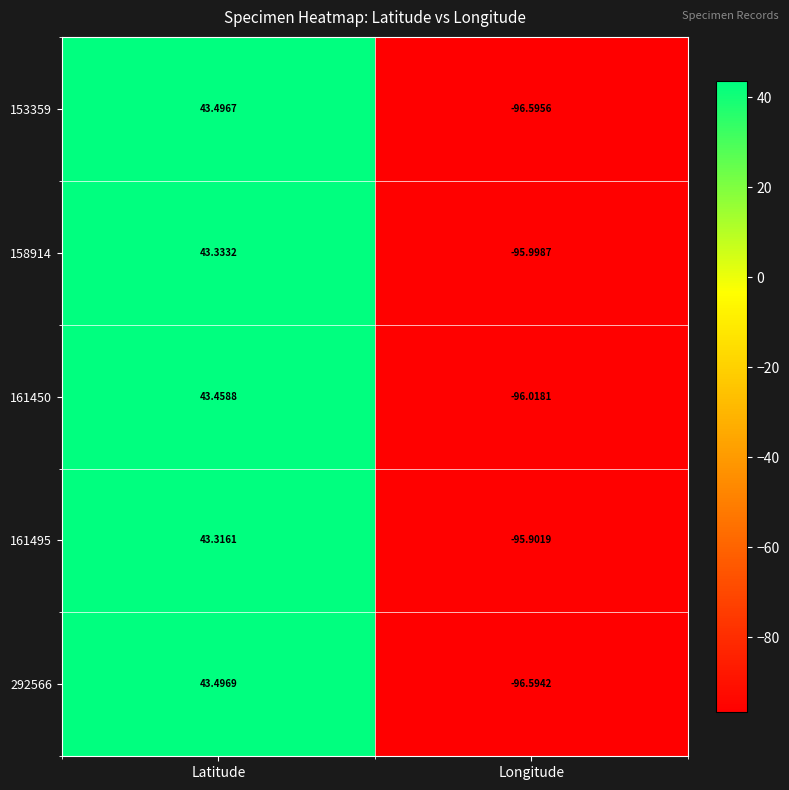

Rank the series at Longitude from lowest to highest value.

153359, 292566, 161450, 158914, 161495